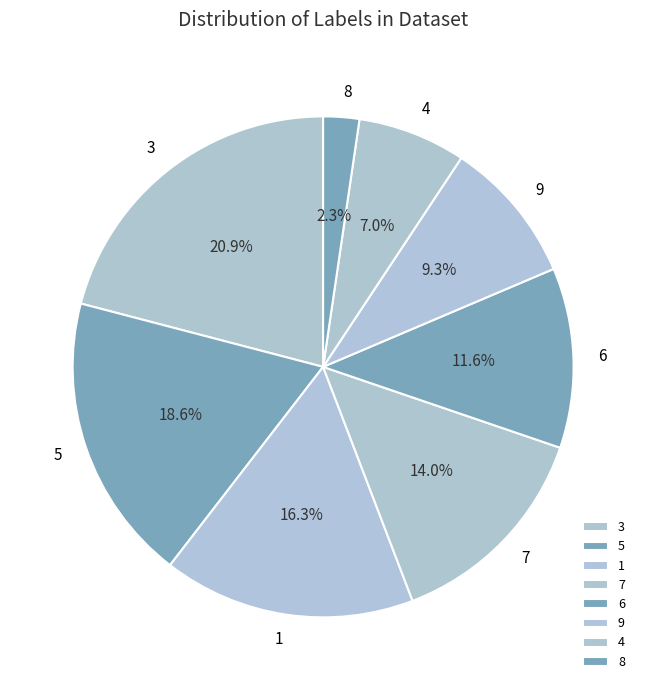

Which slice is the smallest?

8